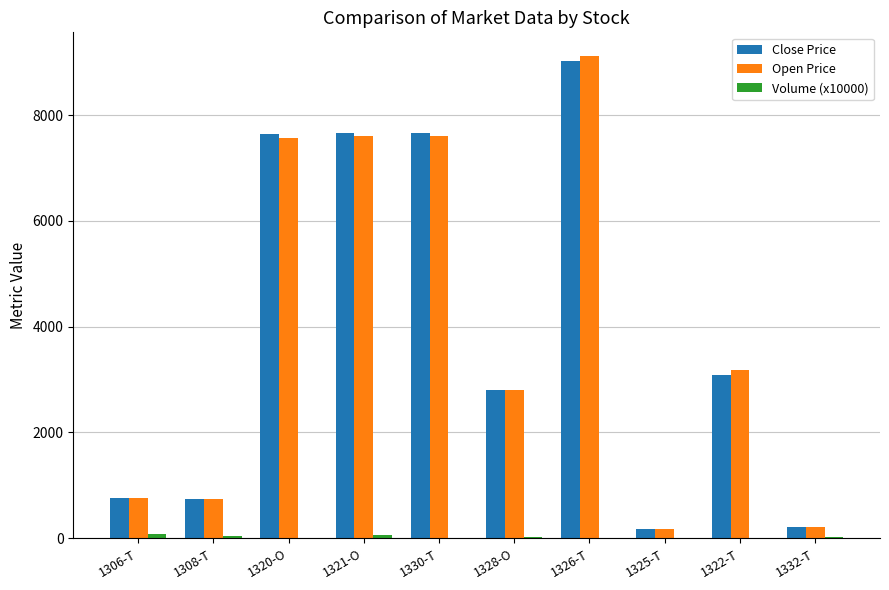

True or false: Open Price has a value of 2699.3 at 1326-T.

False